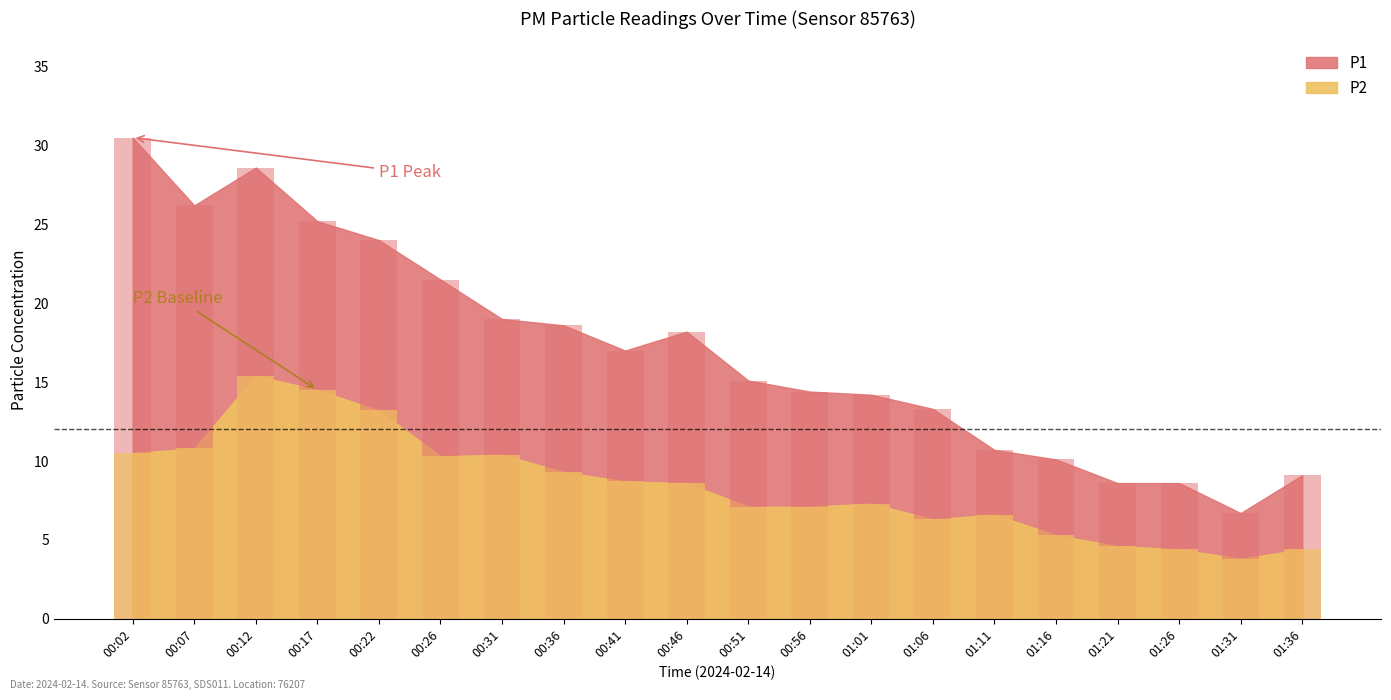

Which series has the largest total across all categories?

P1